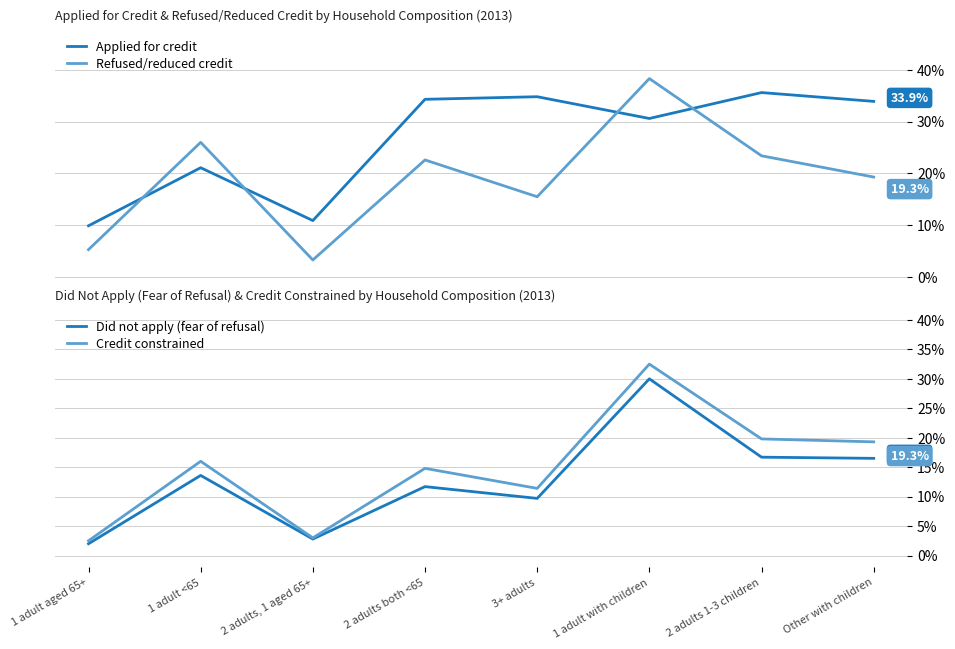

True or false: Refused/reduced credit and Credit constrained intersect in this chart.

False